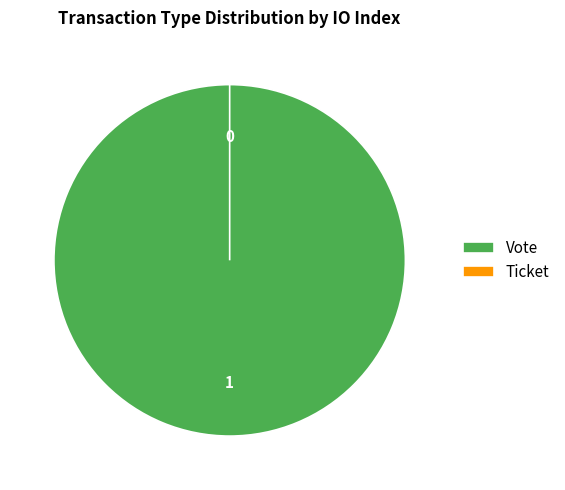

Which slice is the largest?

Vote